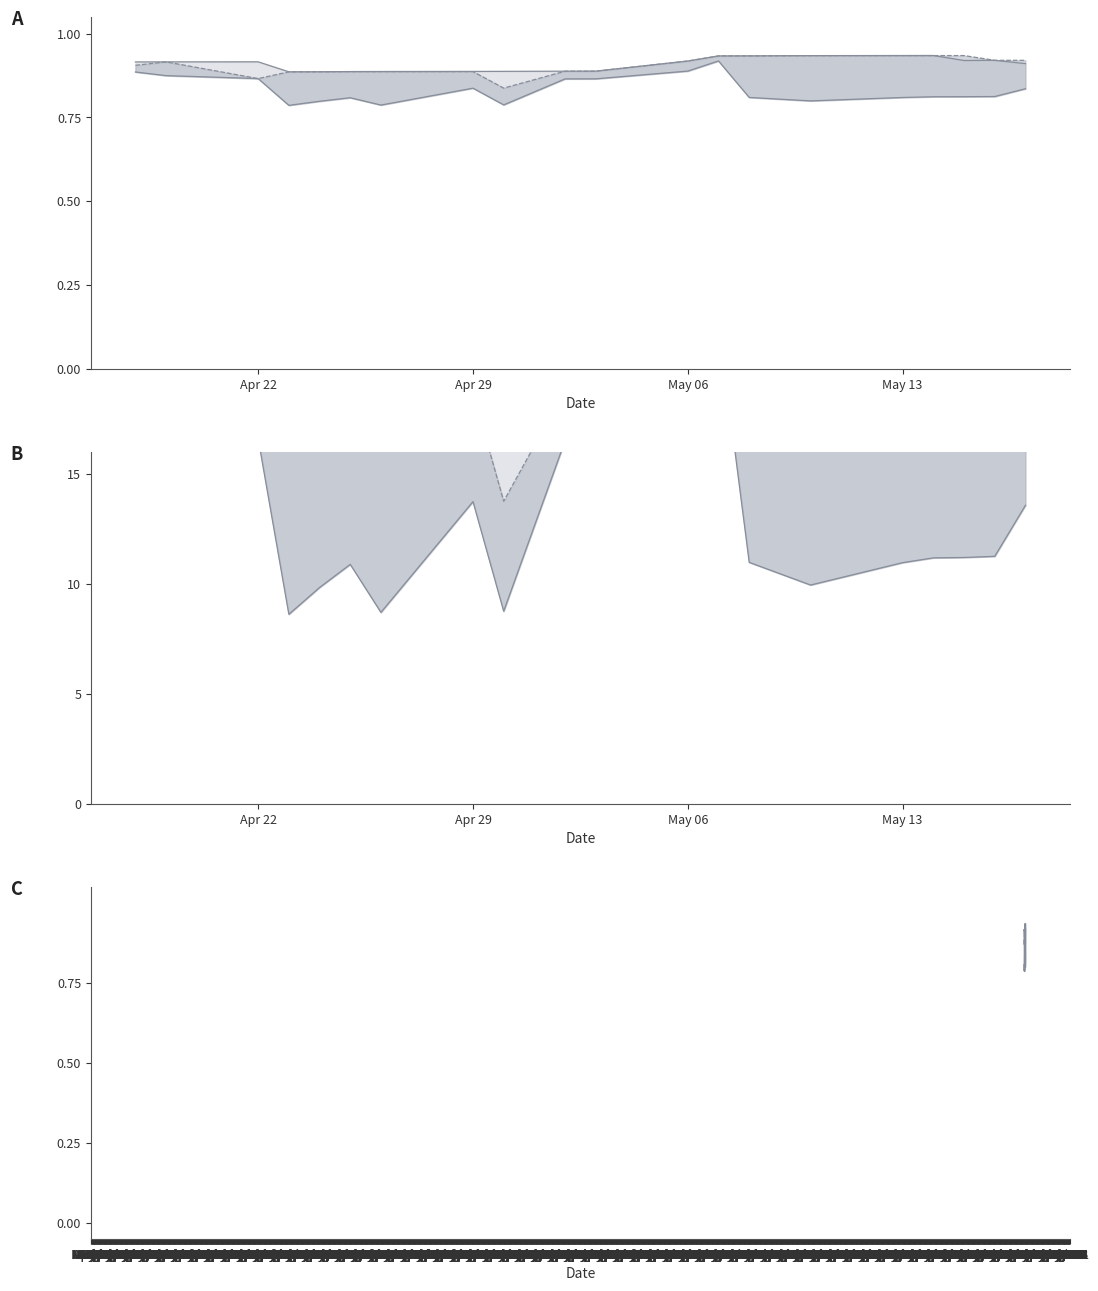

In Pied., how many points are lower than both neighbors (excluding endpoints)?

2